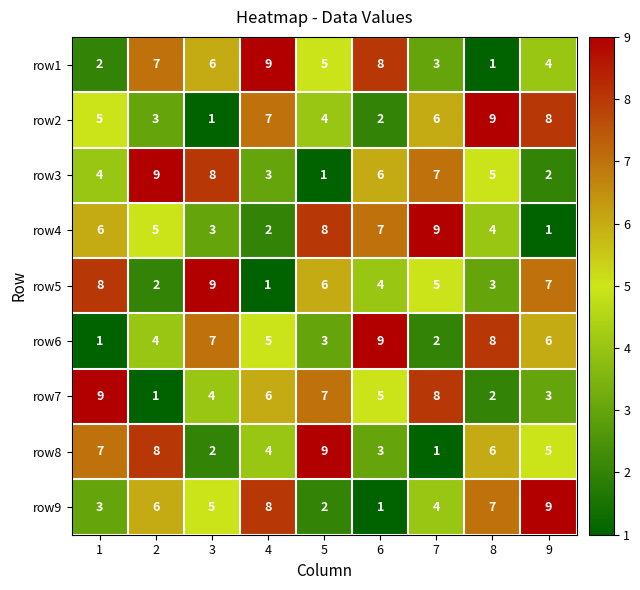

Is the value of row1 at 4 greater than the value of row4 at 4?

Yes